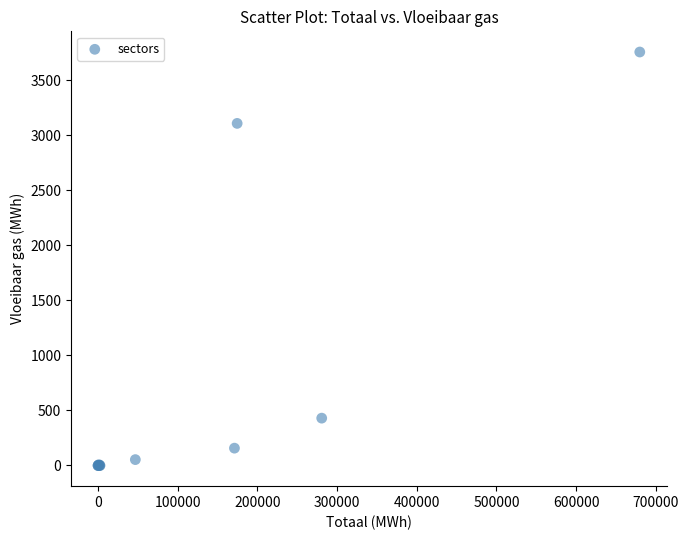

What Y value in the scatter plot is closest to 1877?

3106.1